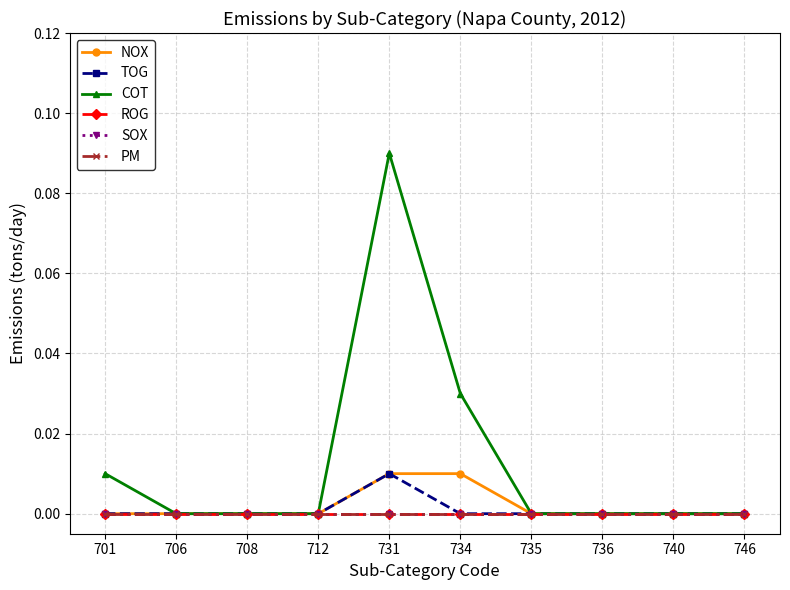

Count the TOG values in the range 0 to 1.

10